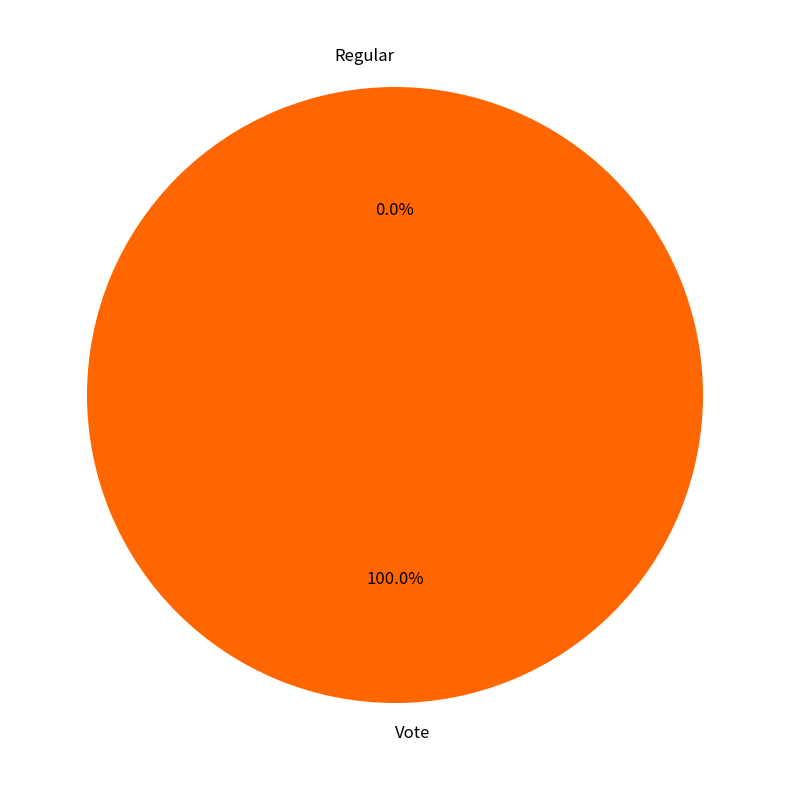

To the nearest percent, what is the difference between the largest and smallest slice percentages?

100%